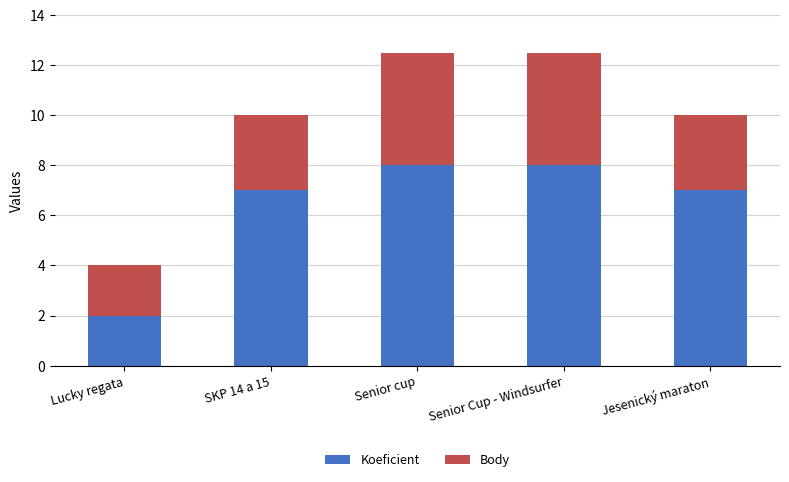

What is the difference between the second highest and second lowest values in the Koeficient series?

1.0